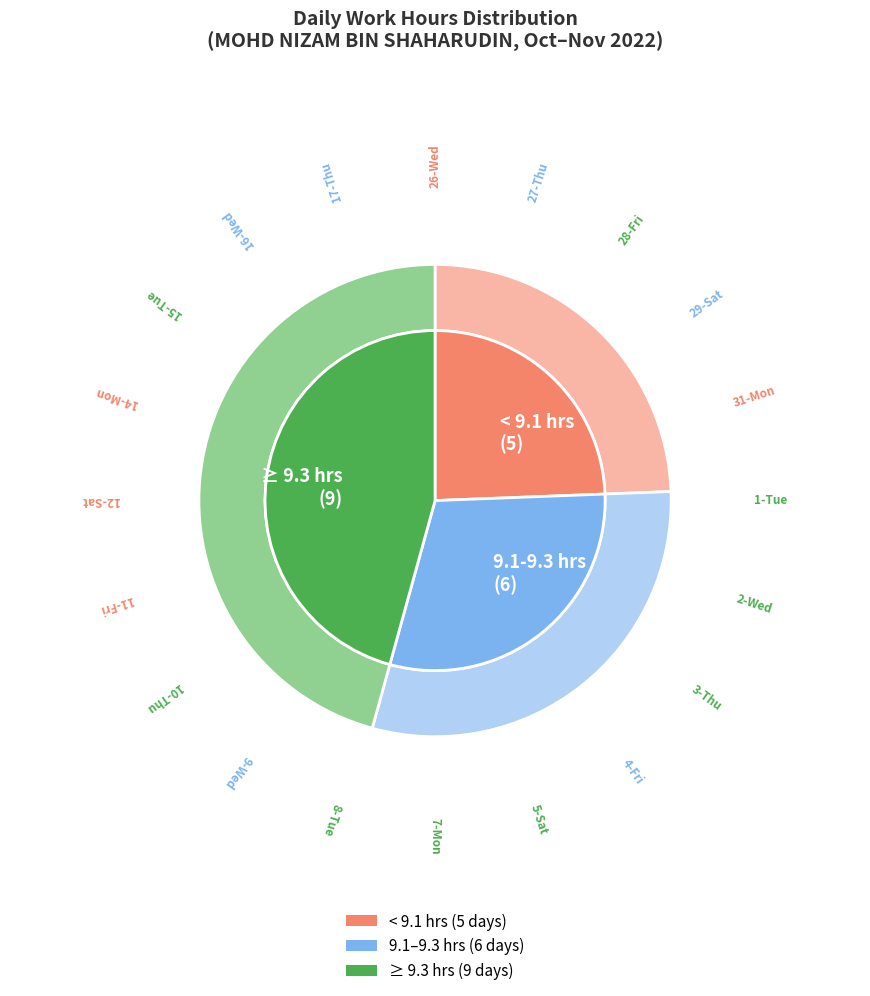

Rank the categories by value from highest to lowest.

10-Thu, 5-Sat, 7-Mon, 3-Thu, 15-Tue, 8-Tue, 28-Fri, 2-Wed, 1-Tue, 29-Sat, 9-Wed, 27-Thu, 16-Wed, 4-Fri, 17-Thu, 26-Wed, 12-Sat, 14-Mon, 31-Mon, 11-Fri